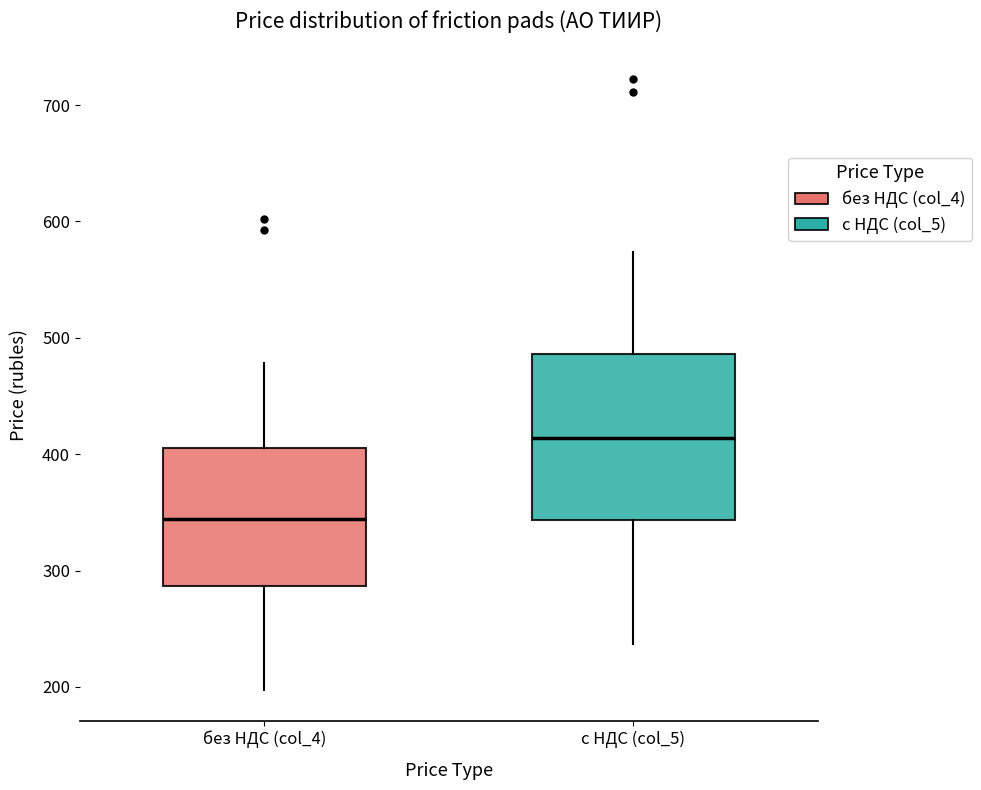

Where does the upper whisker of the box for с НДС (col_5) end on the y-axis? The values are not printed on the chart, so give them approximately, as read against the axis.

570